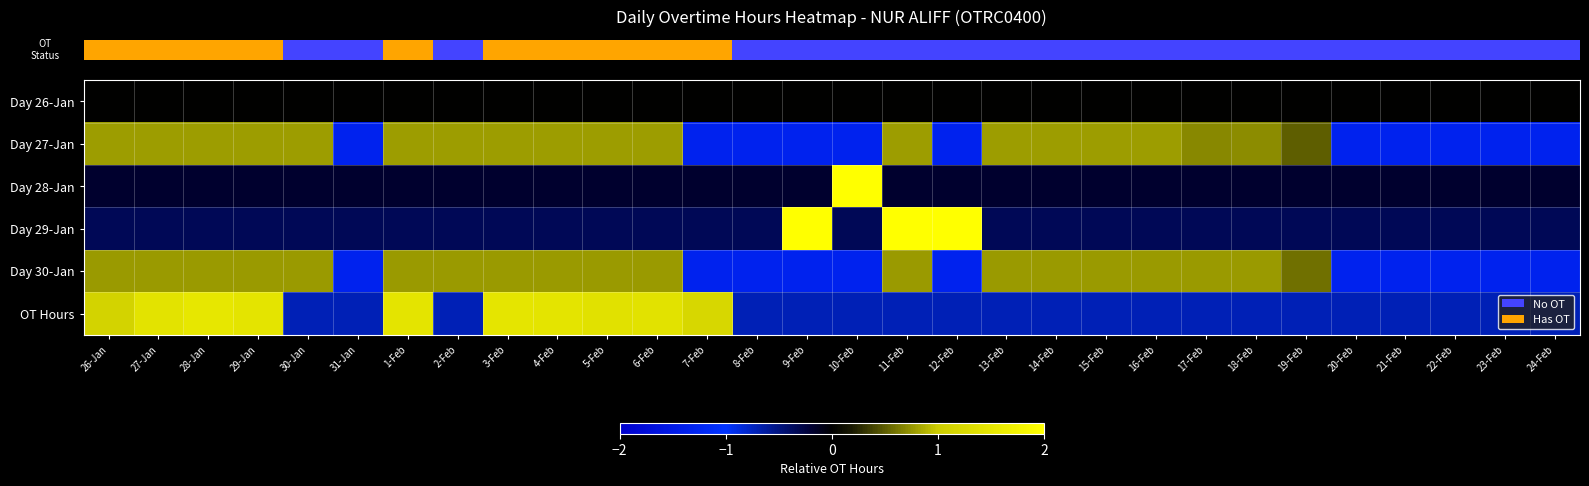

What is the total value across all series at 5-Feb?

2.4